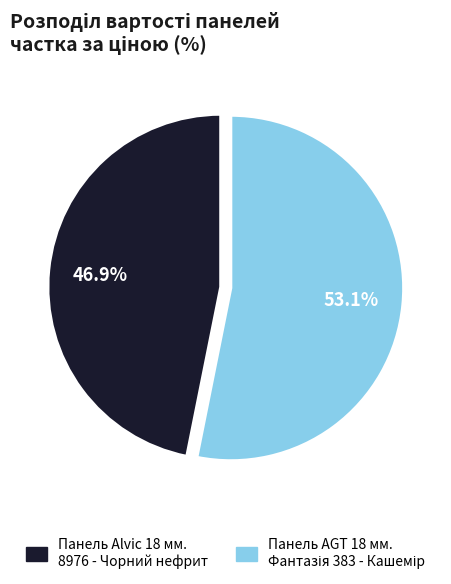

Does Панель Alvic 18 мм. 8976 - Чорний нефрит represent more than half of the total?

No